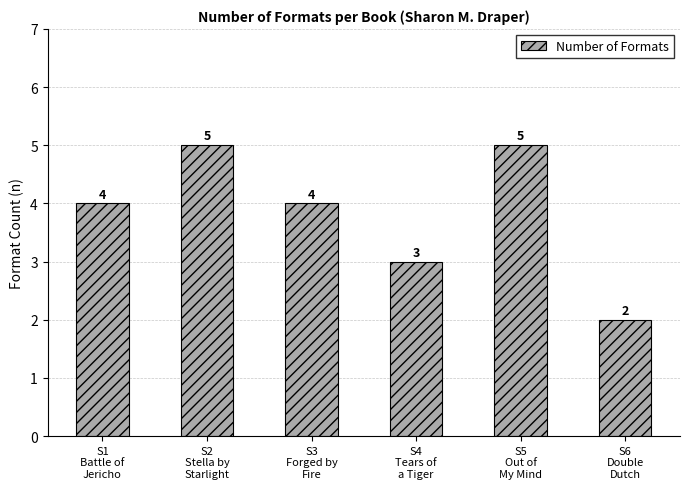

How many values are between 3 and 5?

5